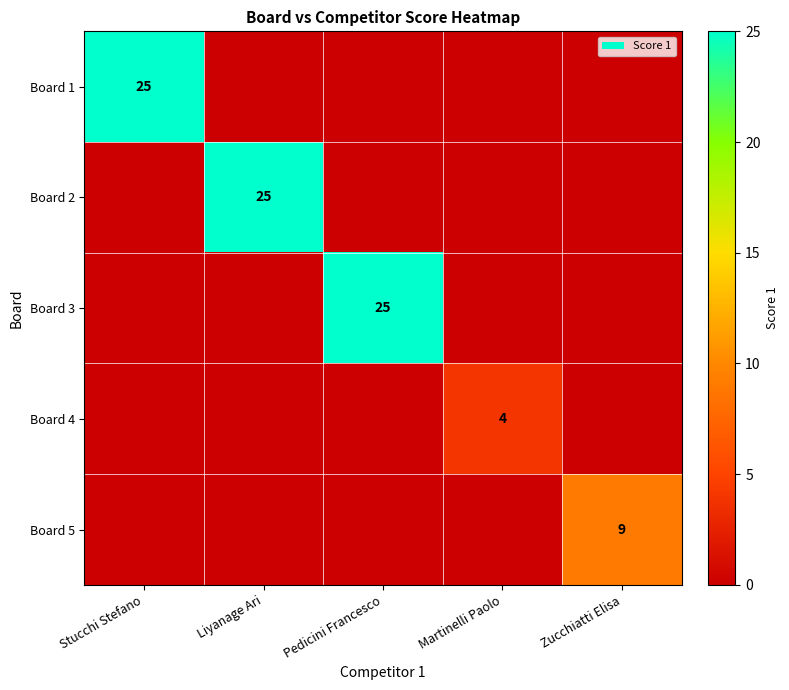

Count the number of categories in the chart.

5